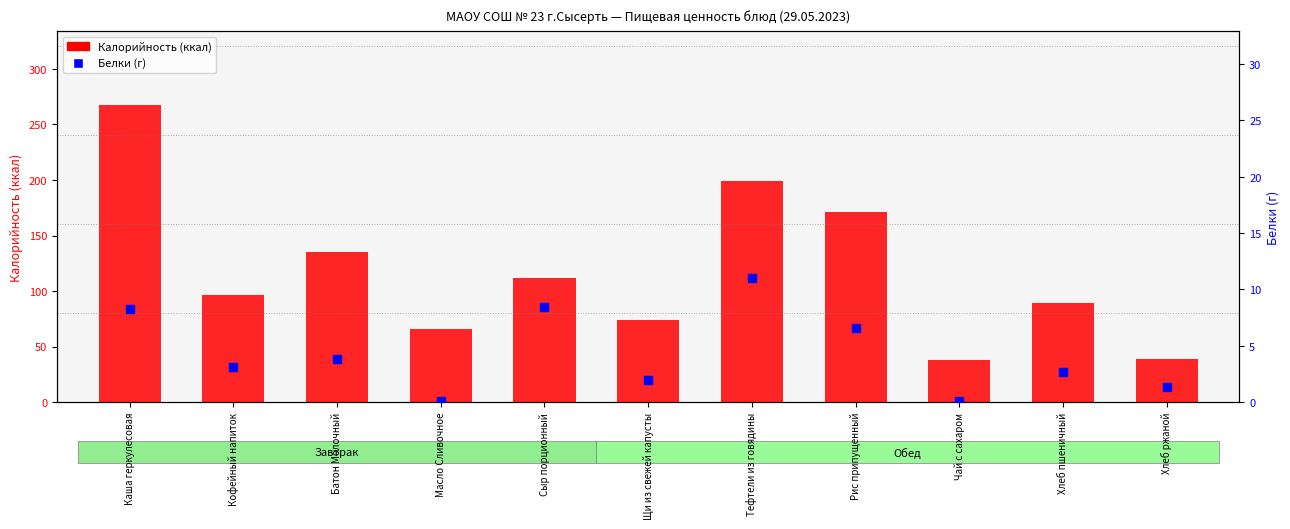

What is the total value across all series at Тефтели из говядины?

210.1